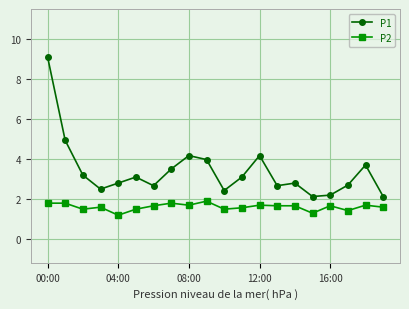

Rank the series by their average value, from highest to lowest.

P1, P2